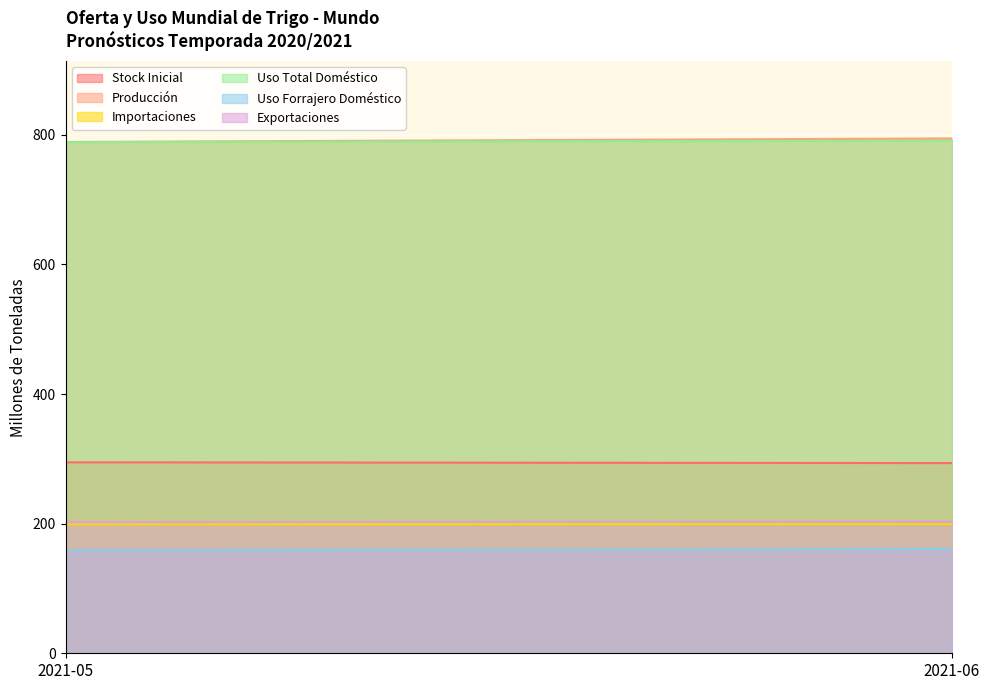

The value of Producción at 2021-06 is 1271.1. True or false?

False